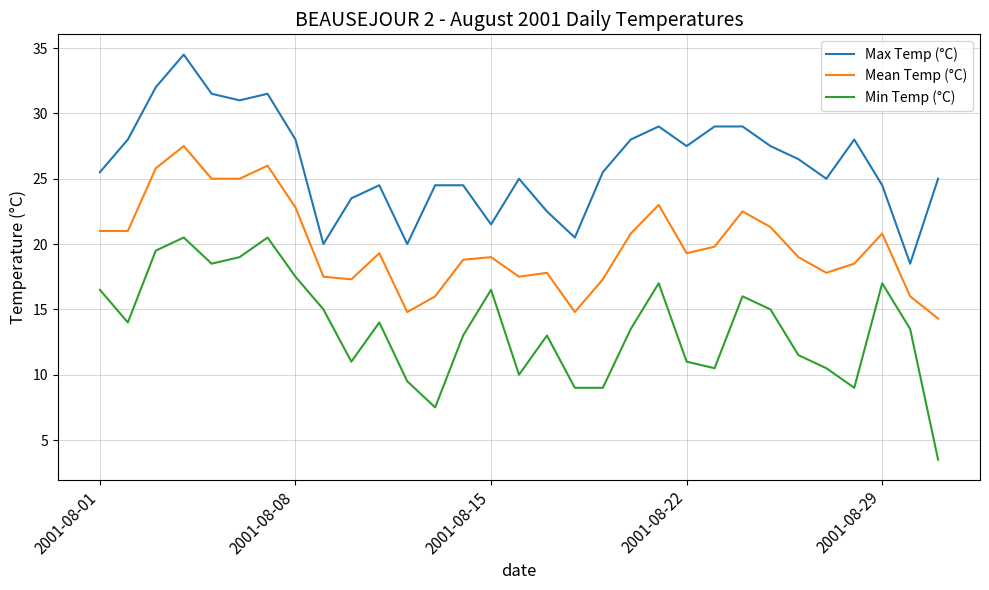

What is the average value of the Mean Temp (°C) series?

19.9